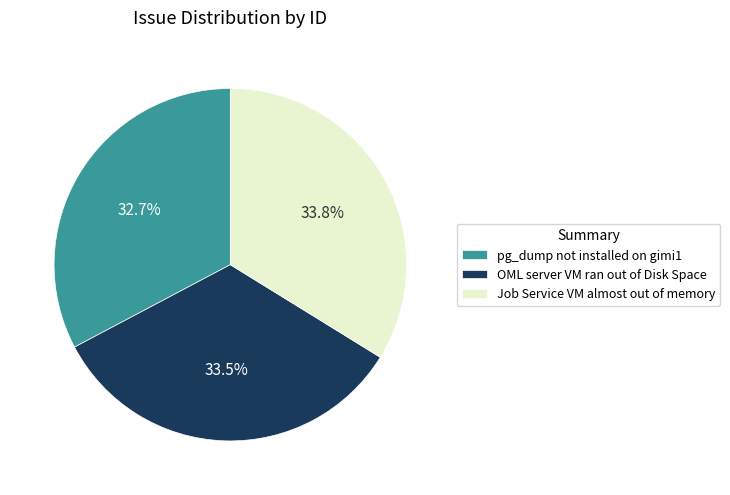

True or false: pg_dump not installed on gimi1 accounts for 47% of the total.

False